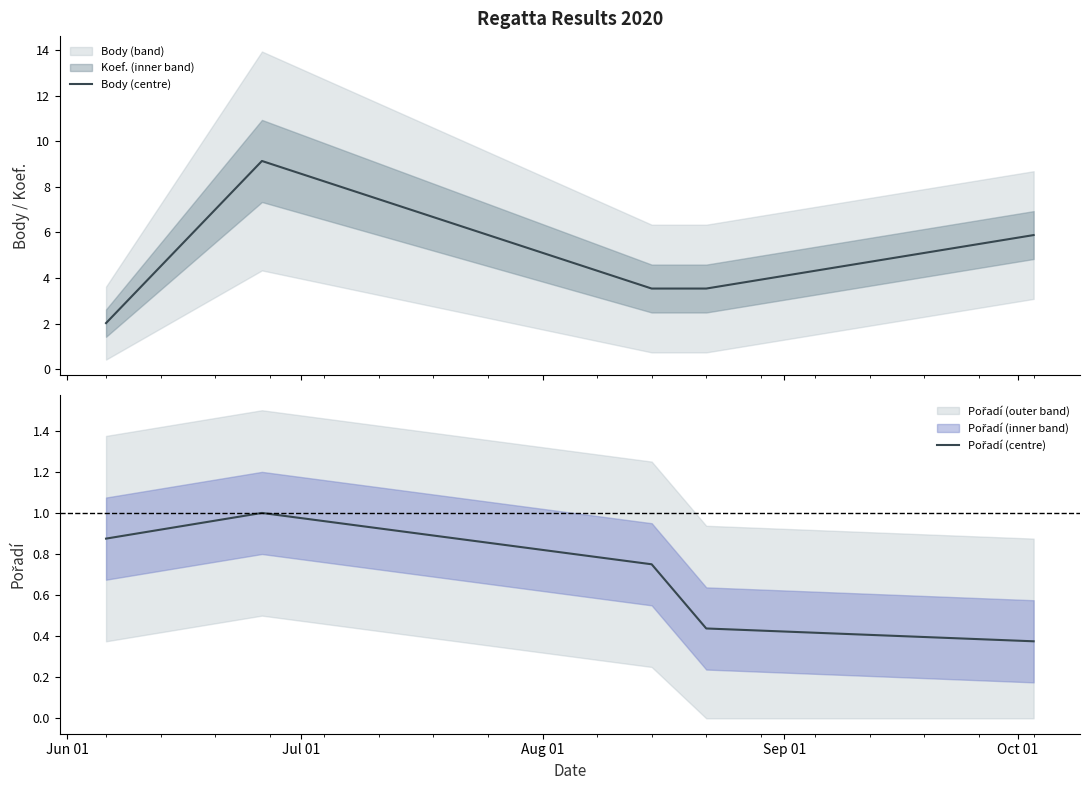

How many categories are shown in the chart?

5